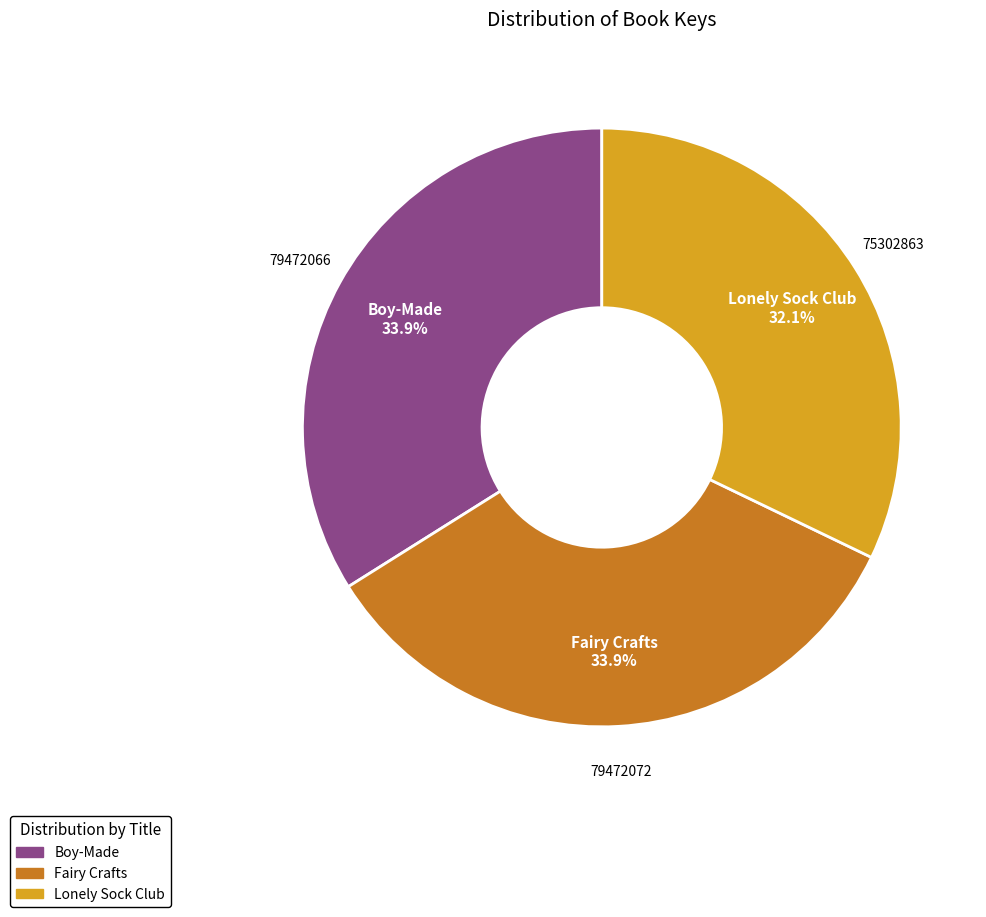

Which category has the smallest portion of the pie?

Lonely Sock Club